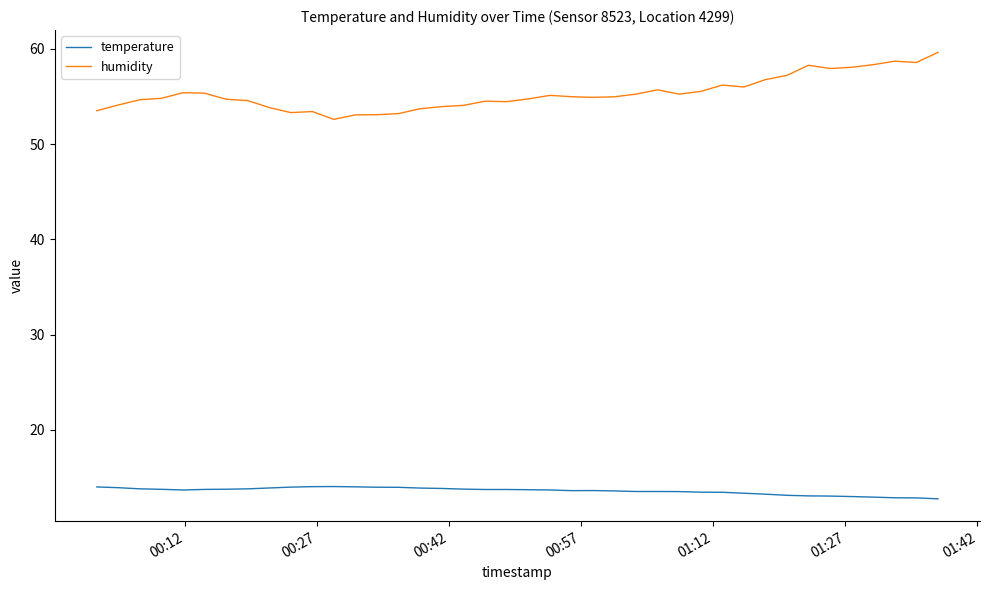

True or false: temperature and humidity intersect in this chart.

False